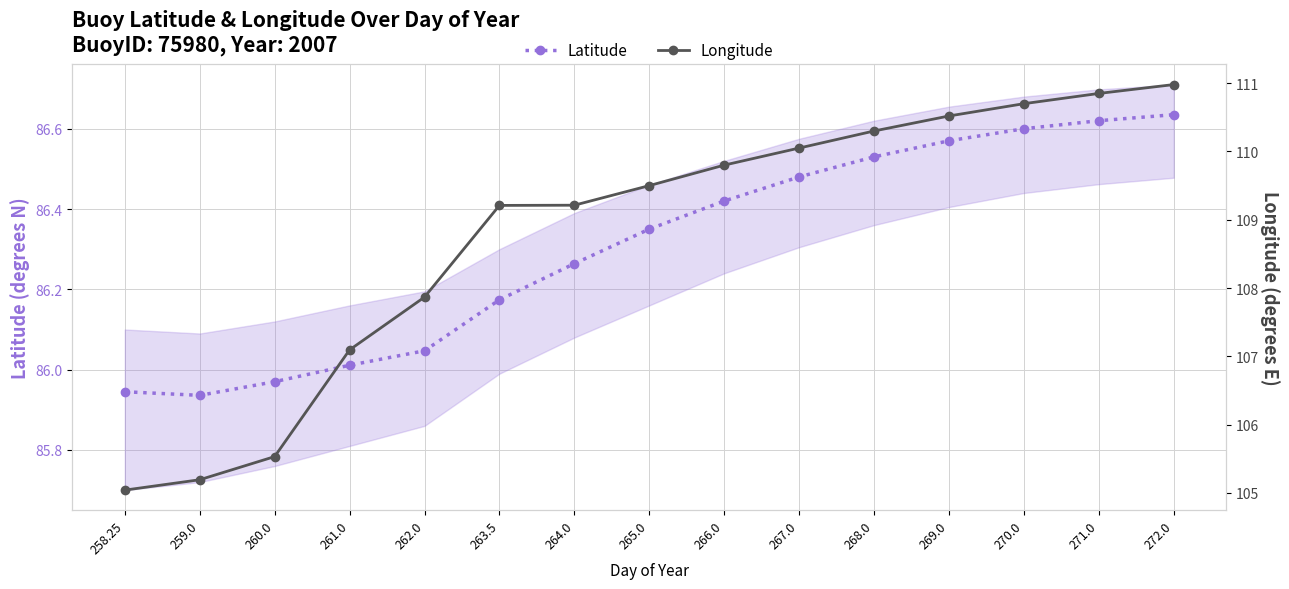

True or false: Latitude has more than 1 interior local peaks.

False